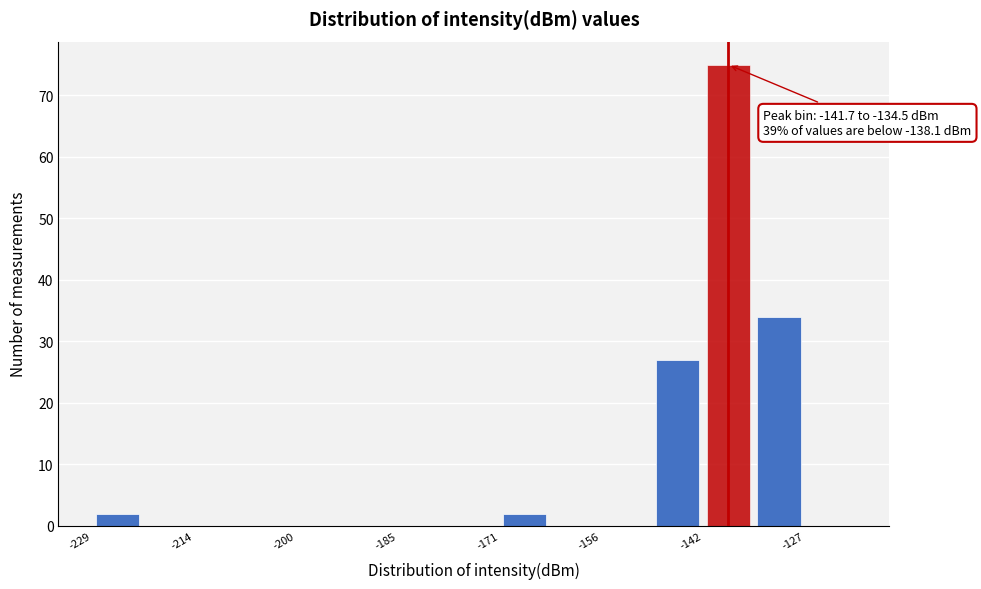

Read against the x-axis, roughly where is the centre of the tallest bar?

-138